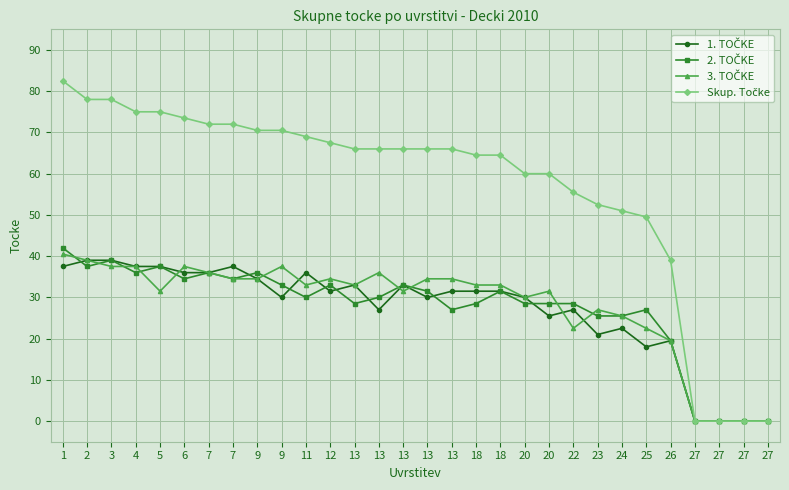

How many lines are shown in the chart?

4